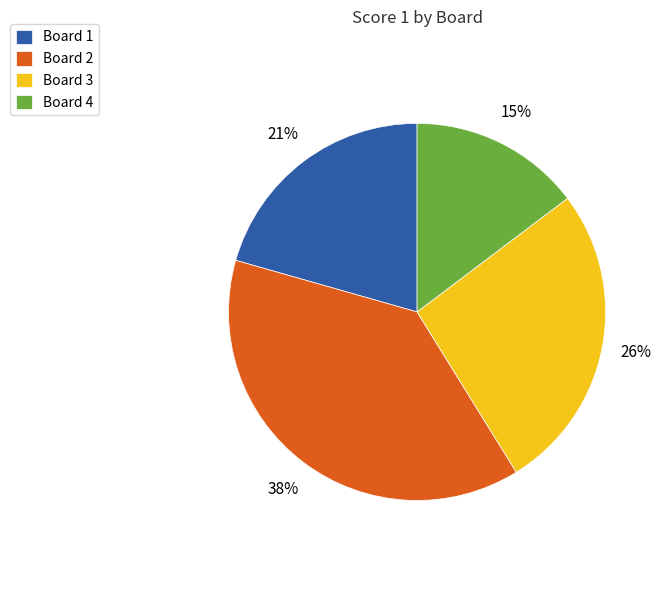

To the nearest percent, what is the average slice percentage?

25%